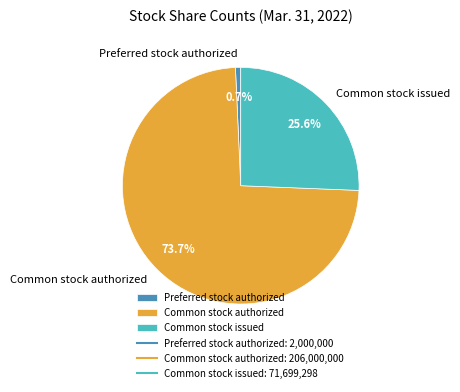

Does Common stock issued represent more than half of the total?

No